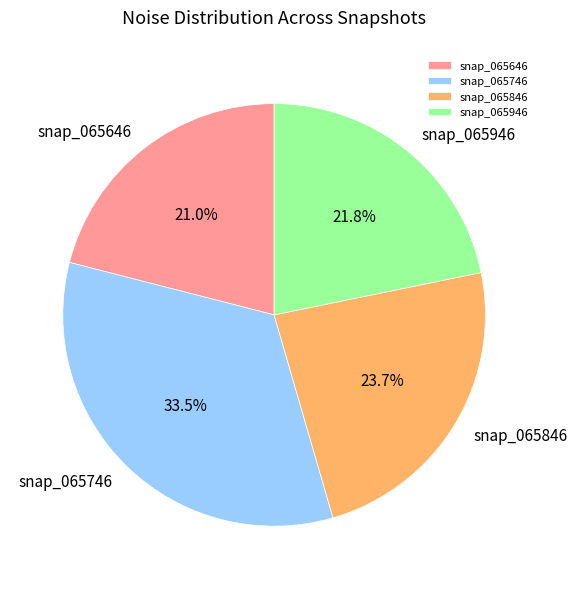

Is there a majority slice in this chart?

No